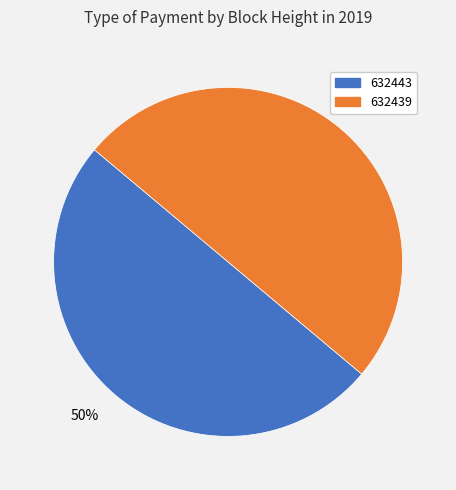

Count the number of slices in the pie.

2